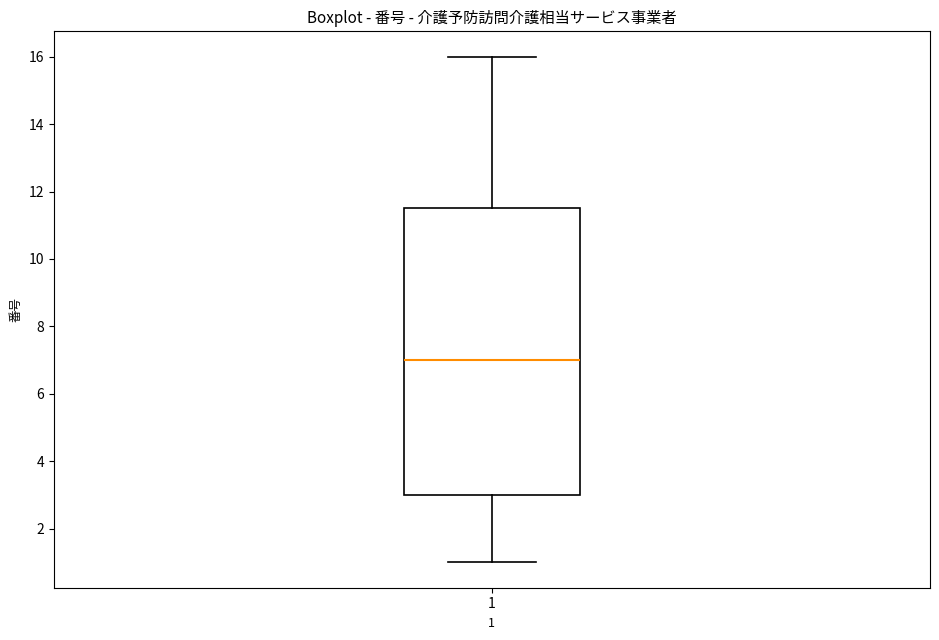

Transcribe this box plot: give where the median line is, the range the box spans, and where the two whiskers end, as read against the y-axis. The values are not printed on the chart, so give them approximately, as read against the axis.

median 7.0, box 3.0 to 11.6, whiskers 1.0 to 16.0